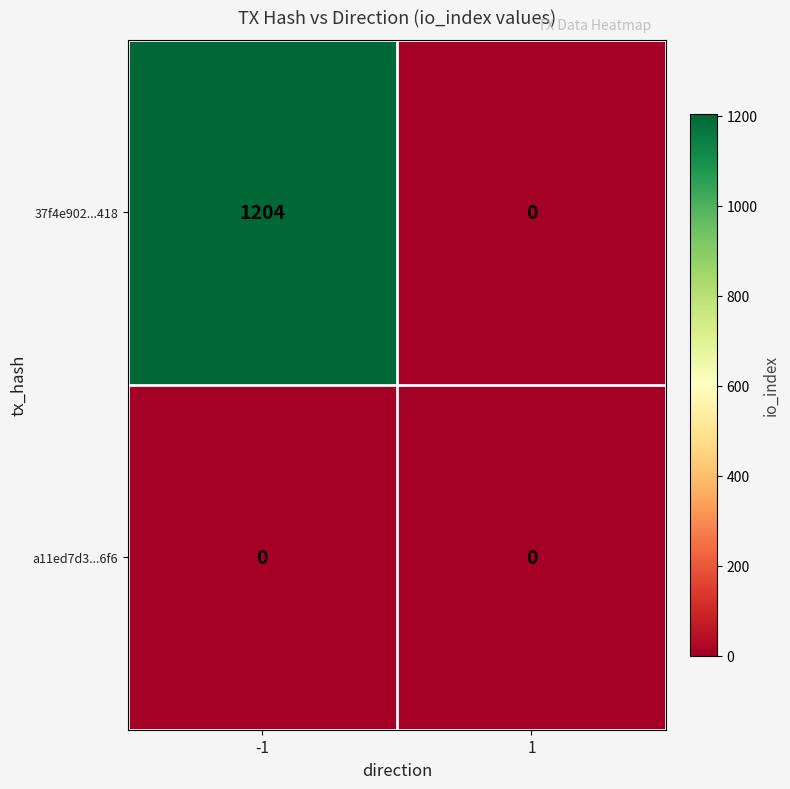

What is the greatest value displayed?

1204